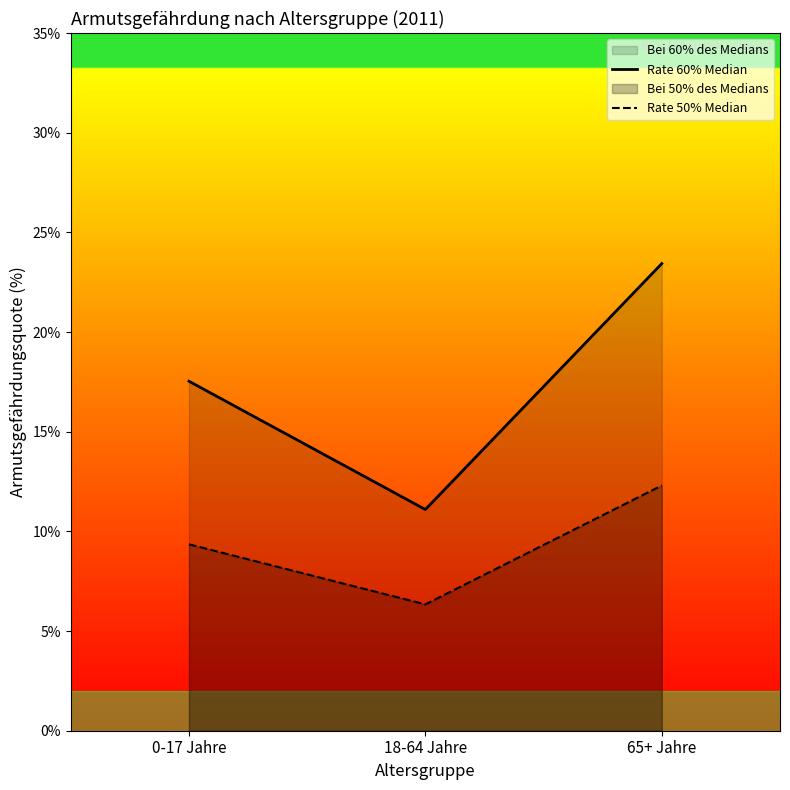

Which label corresponds to the smallest value in the chart?

18-64 Jahre